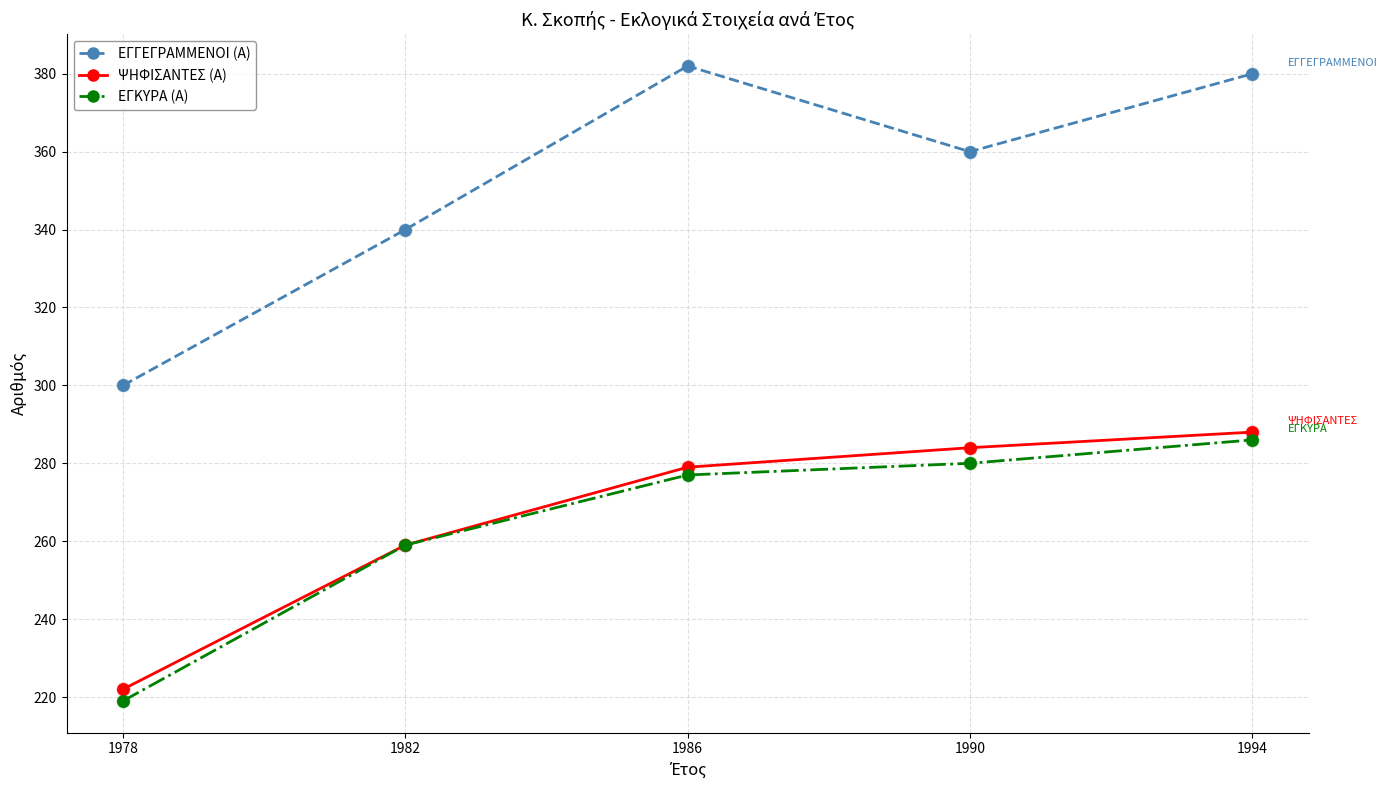

At how many categories does at least one series exceed 323?

4